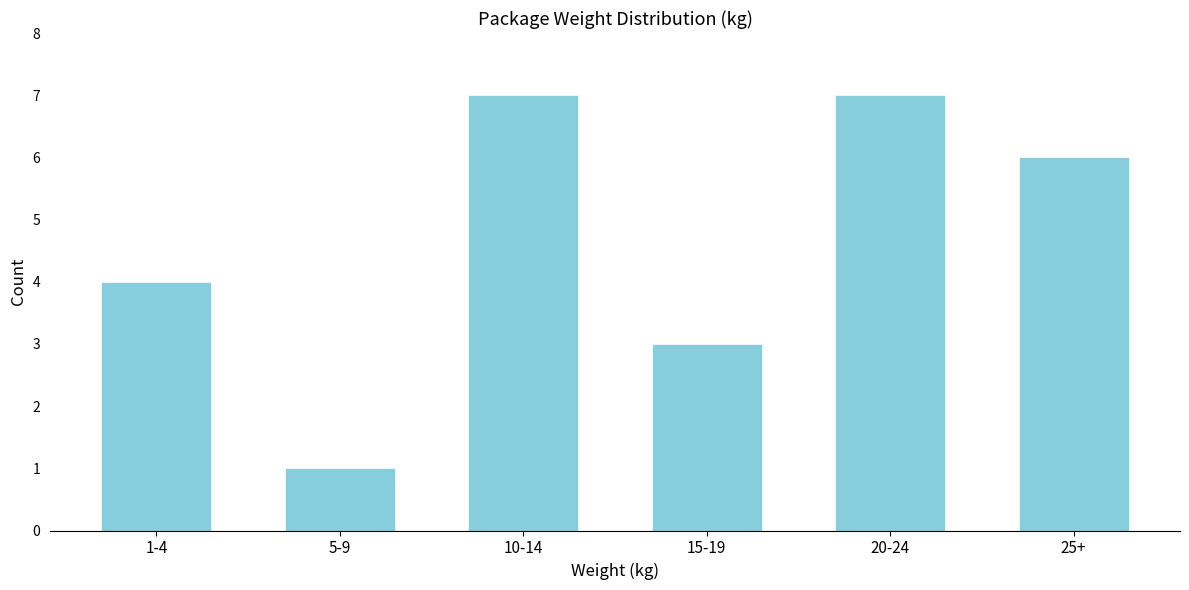

Reading left to right, what are all the values shown in this chart?

4	1	7	3	7	6